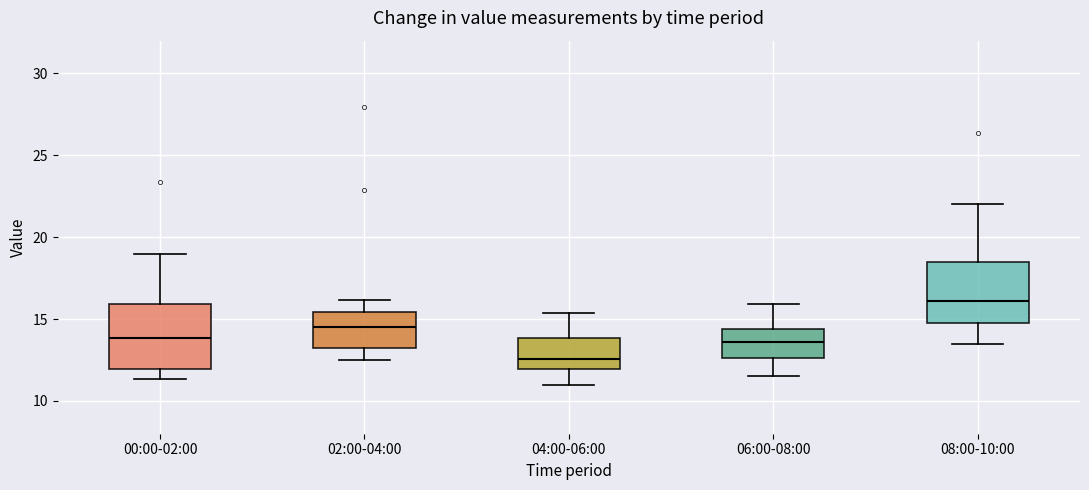

Reading left to right, read every box against the y-axis: the position of its median line, the range the box covers, and the ends of its whiskers. The values are not printed on the chart, so give them approximately, as read against the axis.

00:00-02:00: median 14.0, box 12.0 to 16.0, whiskers 11.5 to 19.0
02:00-04:00: median 14.5, box 13.0 to 15.5, whiskers 12.5 to 16.0
04:00-06:00: median 12.5, box 12.0 to 14.0, whiskers 11.0 to 15.5
06:00-08:00: median 13.5, box 12.5 to 14.5, whiskers 11.5 to 16.0
08:00-10:00: median 16.0, box 15.0 to 18.5, whiskers 13.5 to 22.0